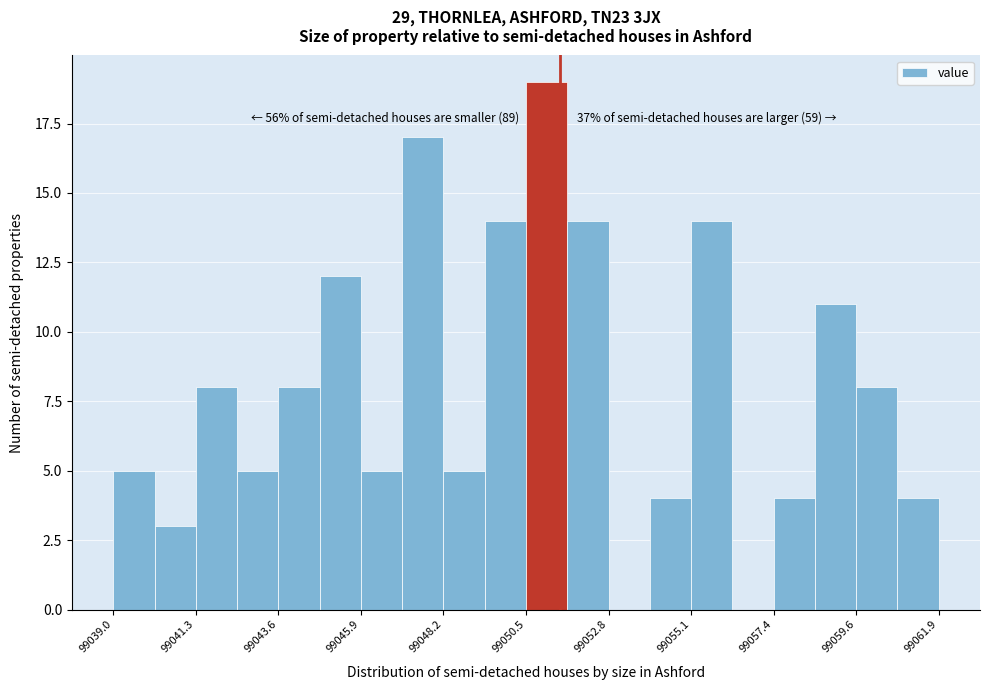

Around what value on the x-axis is the tallest bar? Give the approximate position of its centre, as read against the axis.

99051.0